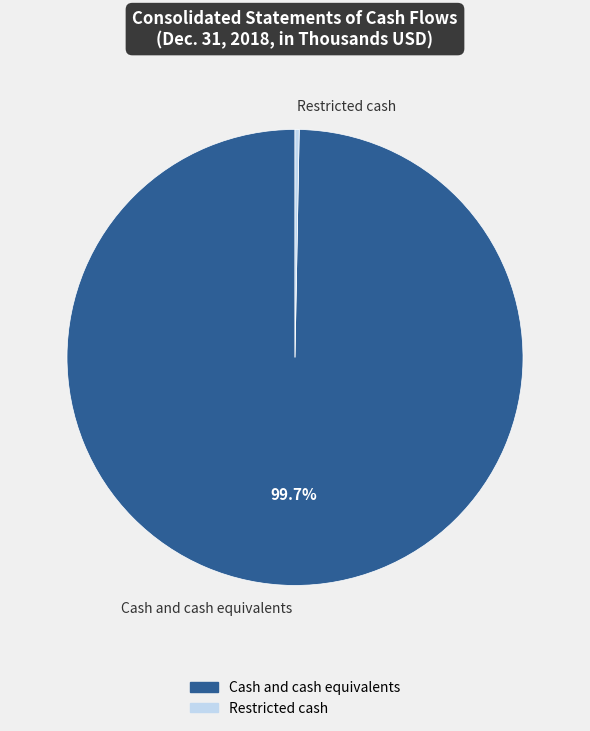

Is there any slice that represents more than half of the pie?

Yes